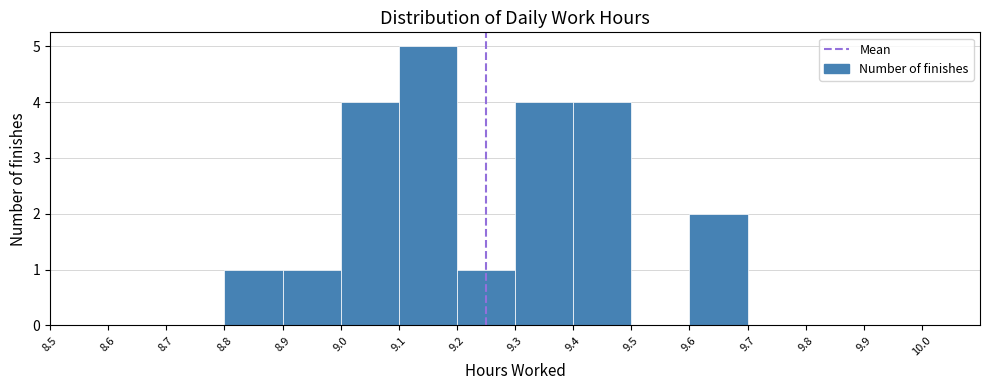

Reading left to right, transcribe this chart: for each bar, give the range it covers on the x-axis and its height. The values are not printed on the chart, so give them approximately, as read against the axis.

8.5 to 8.6: 0
8.6 to 8.7: 0
8.7 to 8.8: 0
8.8 to 8.9: 1
8.9 to 9.0: 1
9.0 to 9.1: 4
9.1 to 9.2: 5
9.2 to 9.3: 1
9.3 to 9.4: 4
9.4 to 9.5: 4
9.5 to 9.6: 0
9.6 to 9.7: 2
9.7 to 9.8: 0
9.8 to 9.9: 0
9.9 to 10.0: 0